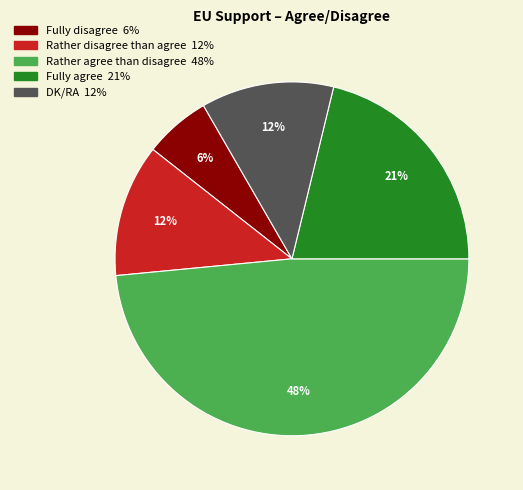

Does Fully agree account for over 50% of the chart?

No